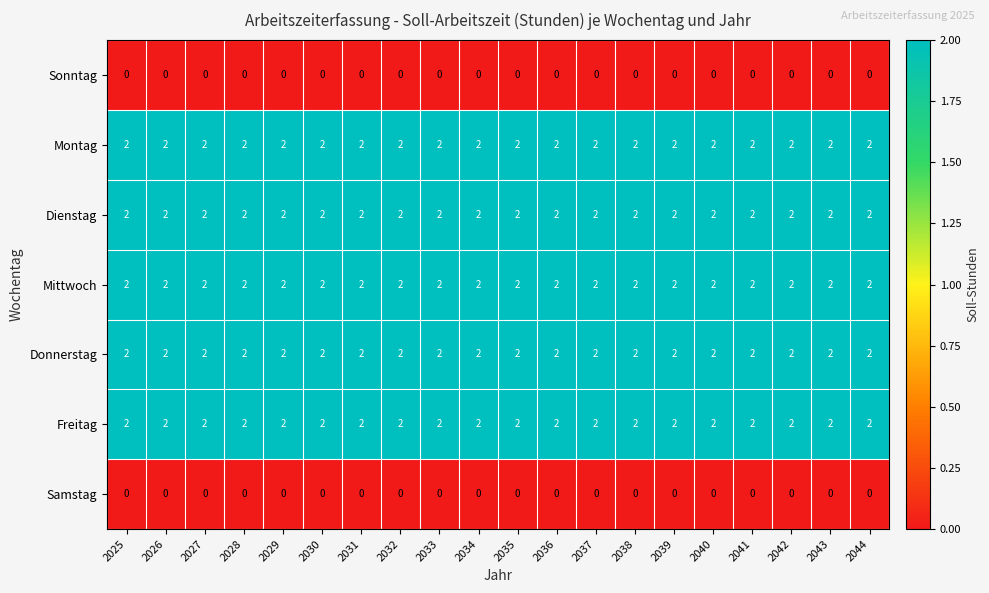

The value of Donnerstag at 2035 is 2. True or false?

True